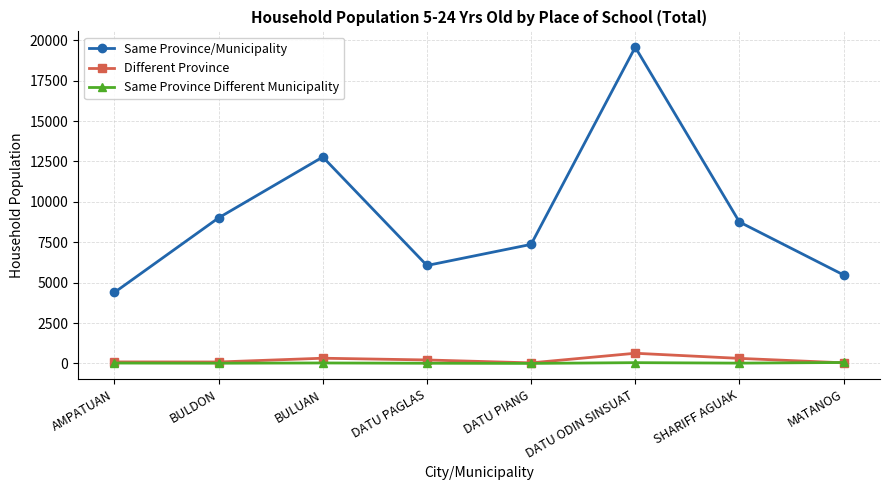

Is it true that Same Province Different Municipality equals 0 at DATU PIANG?

True